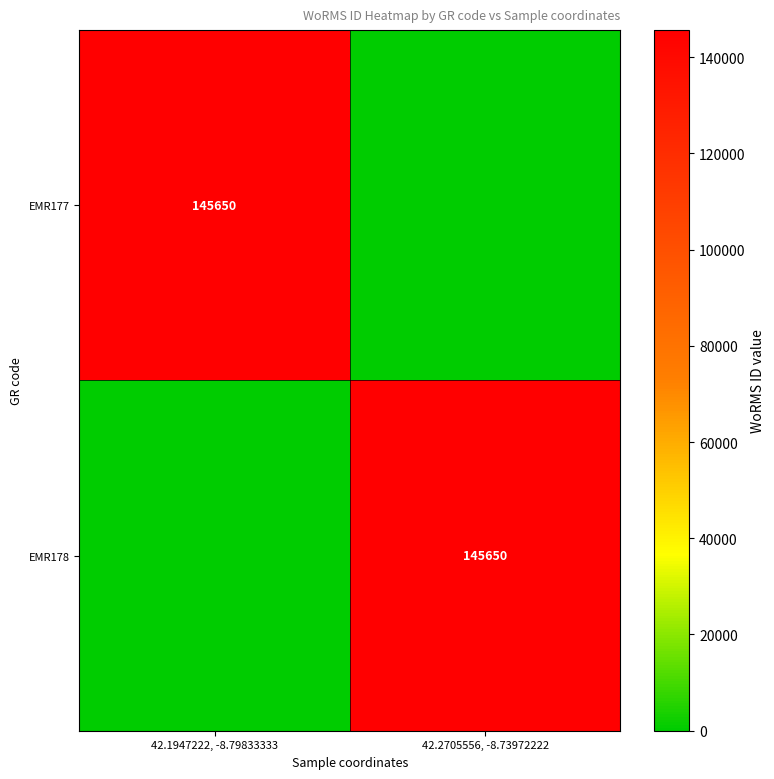

The EMR177 series shows 243321 at 42.1947222, -8.79833333. True or false?

False